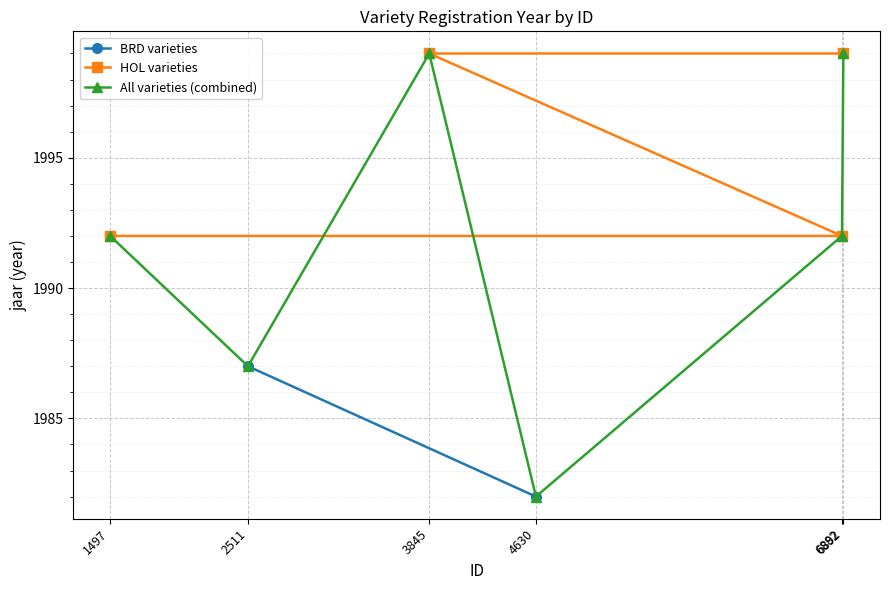

What is the minimum value for HOL varieties?

1992